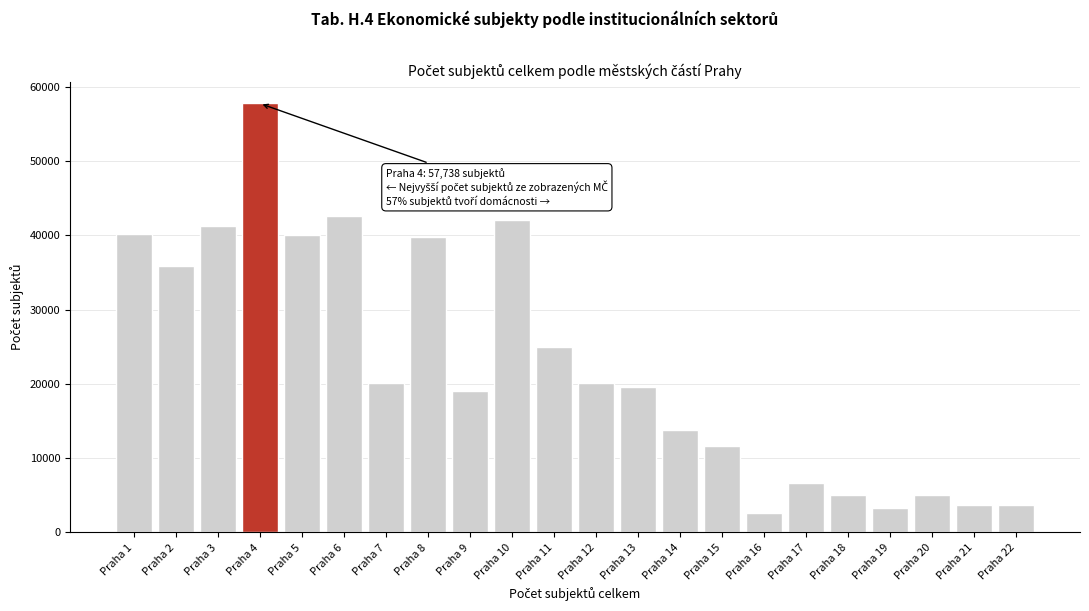

What is the value of the 1st bar from the left?

40180